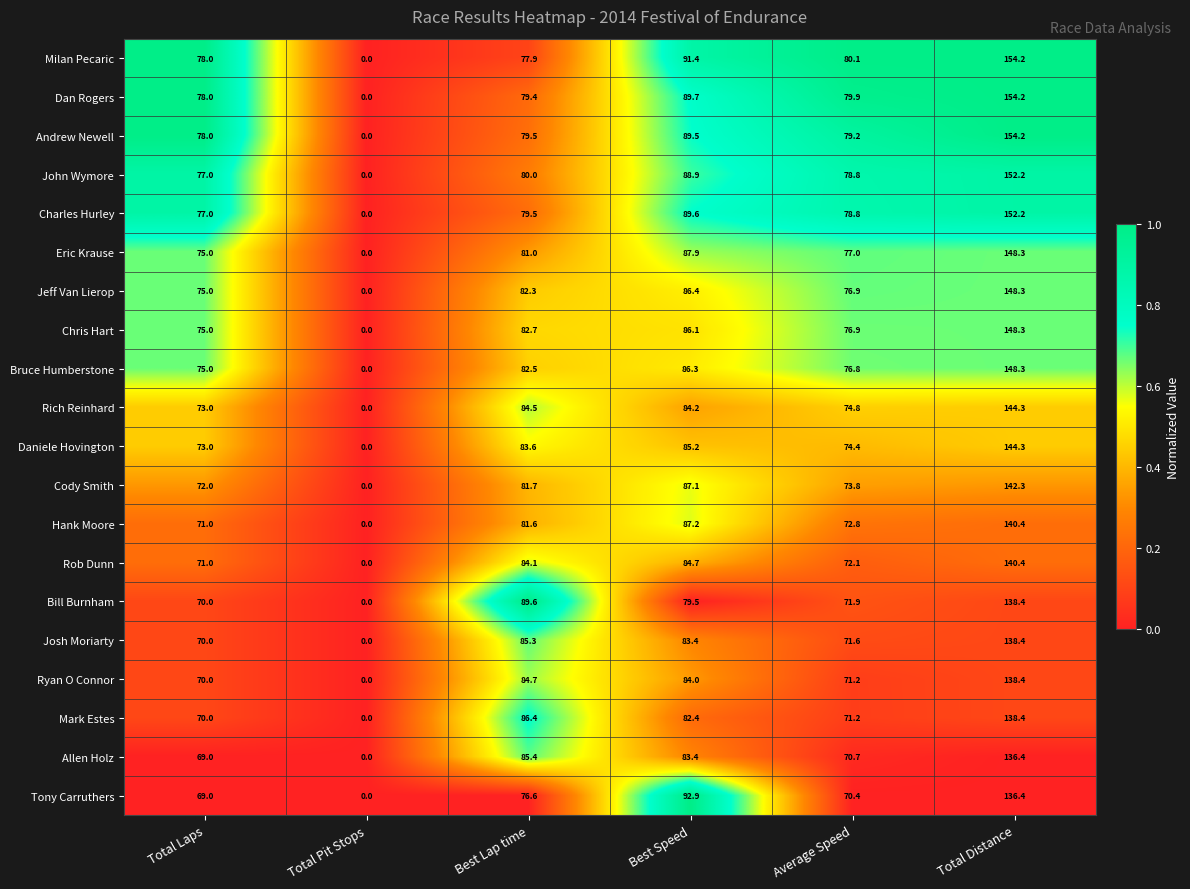

Where is Rob Dunn nearest to the value 70?

Total Laps